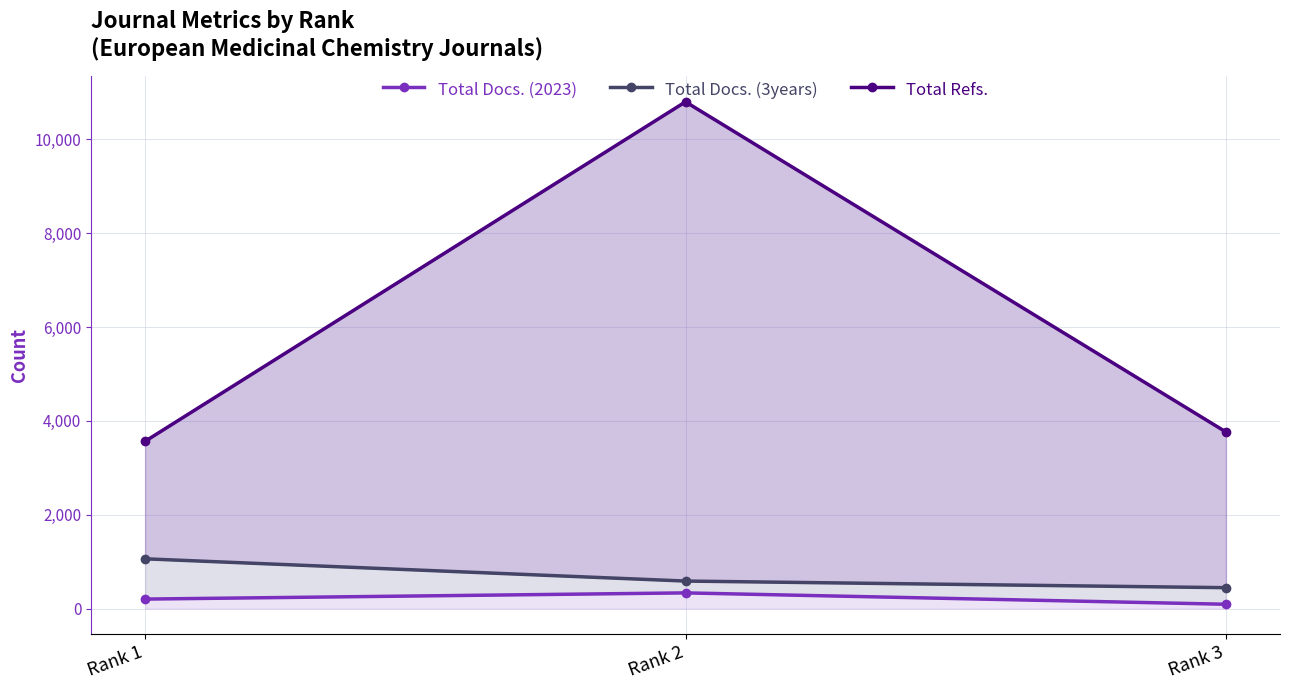

What is the lowest value of the Total Docs. (3years) series?

446